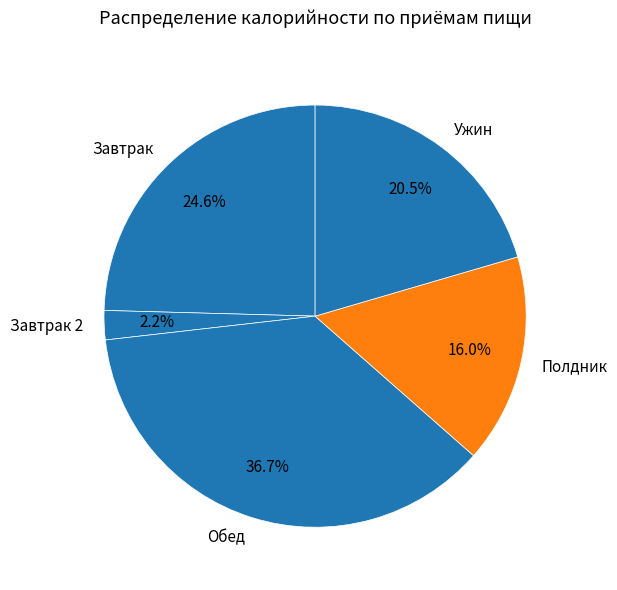

How many slices are in this pie chart?

5